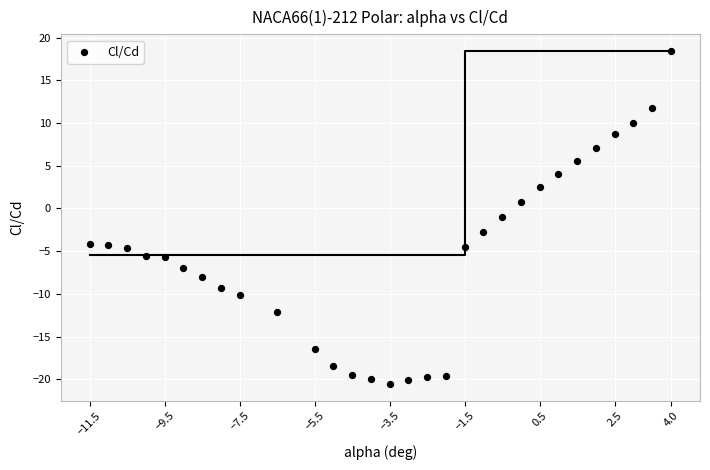

What is the range of Y values (max minus min)?

39.0